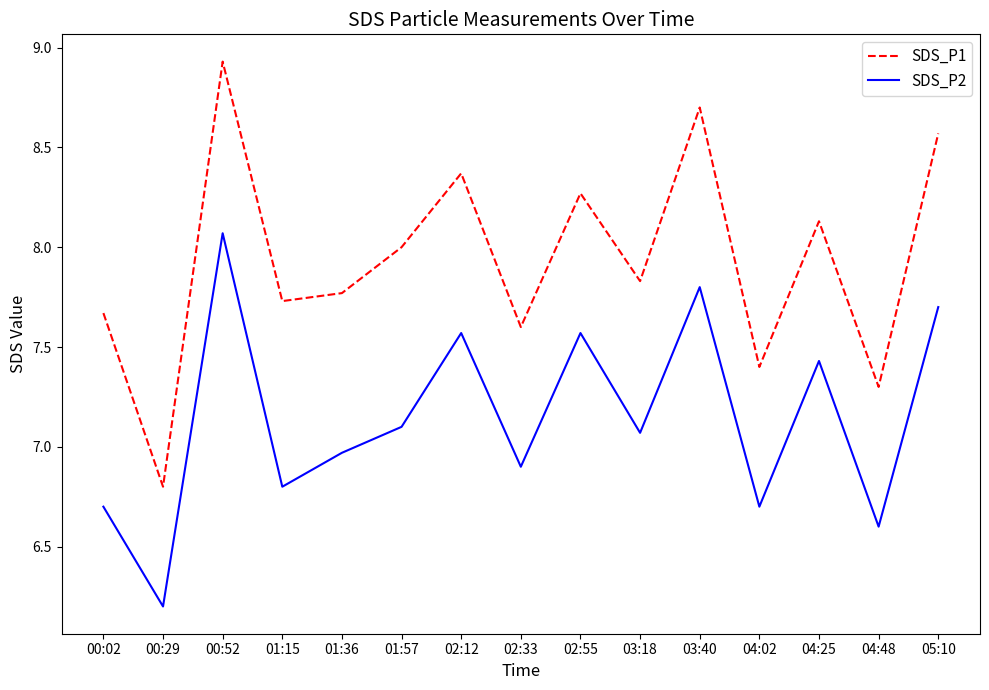

How many values in the SDS_P2 series are below 7?

7